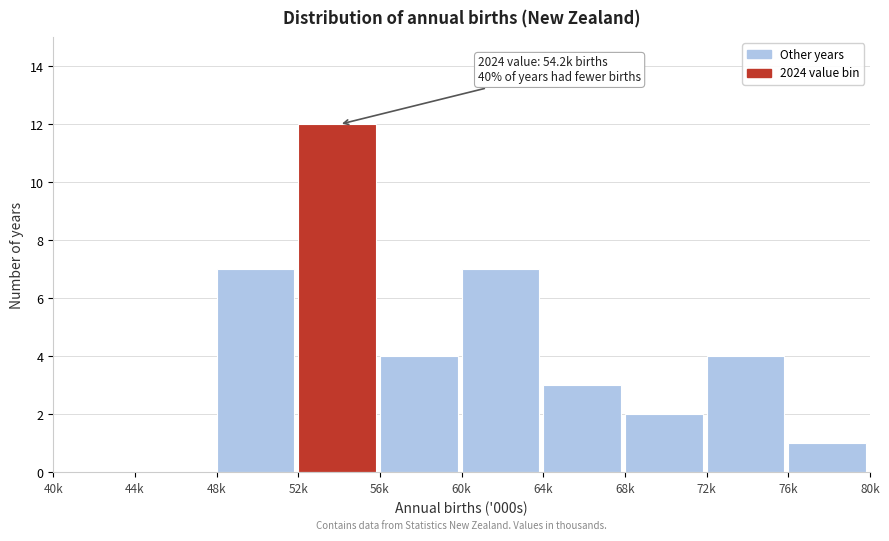

Reading left to right, transcribe all the data shown in this chart.

40k=0	44k=0	48k=7	52k=12	56k=4	60k=7	64k=3	68k=2	72k=4	76k=1